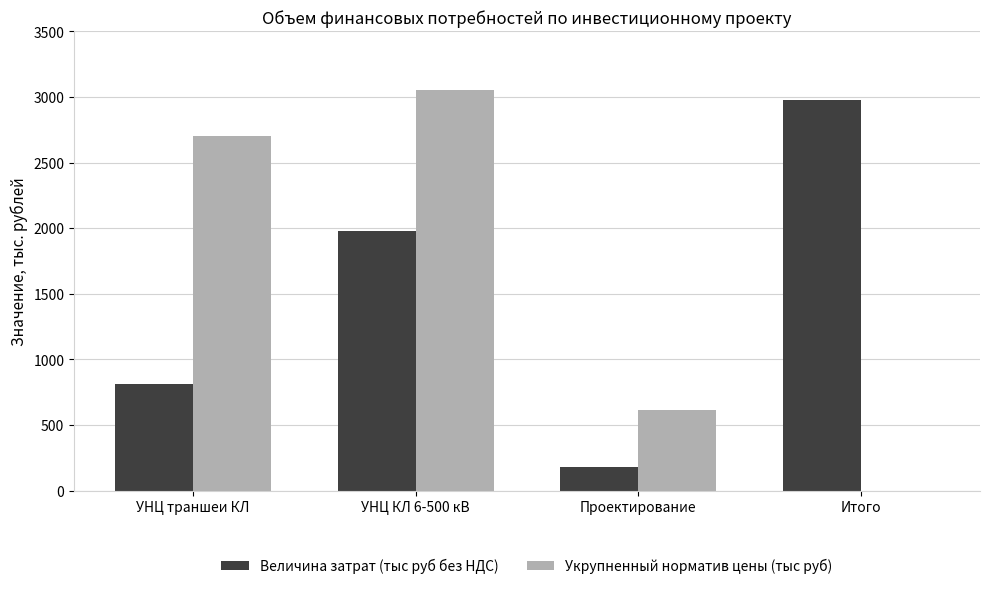

Reading left to right, what are all the values shown in this chart?

Величина затрат (тыс руб без НДС): УНЦ траншеи КЛ=810.9	УНЦ КЛ 6-500 кВ=1979.6	Проектирование=183.3	Итого=2973.8
Укрупненный норматив цены (тыс руб): УНЦ траншеи КЛ=2703.0	УНЦ КЛ 6-500 кВ=3055.0	Проектирование=611.0	Итого=0.0